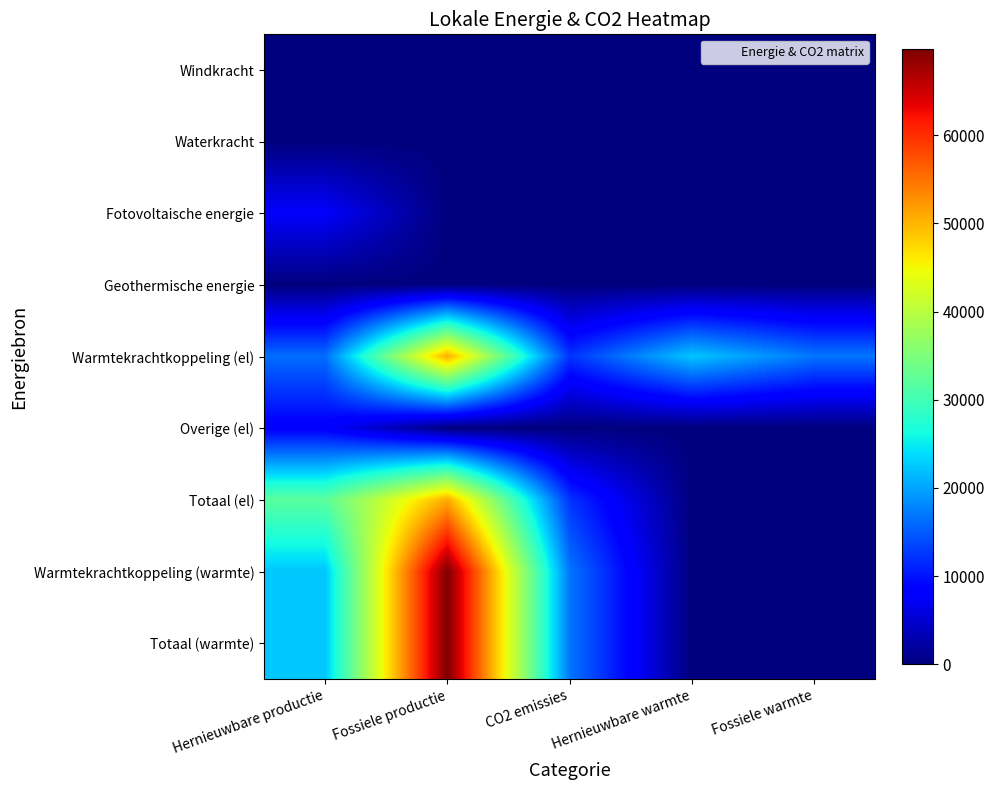

Which series has the largest range (max minus min)?

Warmtekrachtkoppeling (warmte)